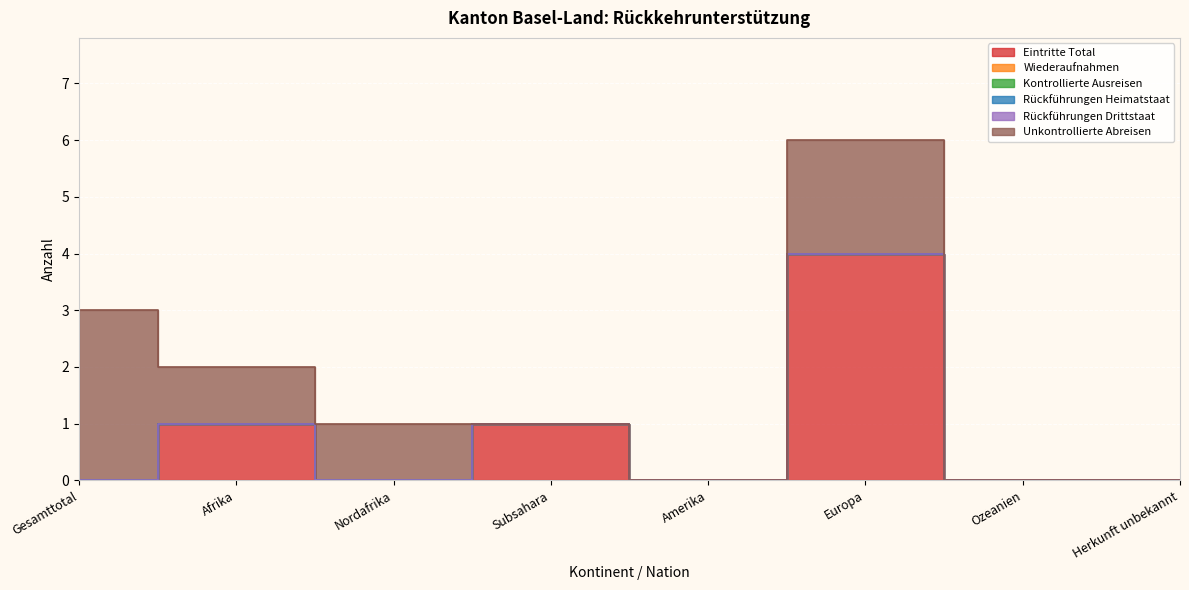

What is the label of the 2nd point from the right?

Ozeanien